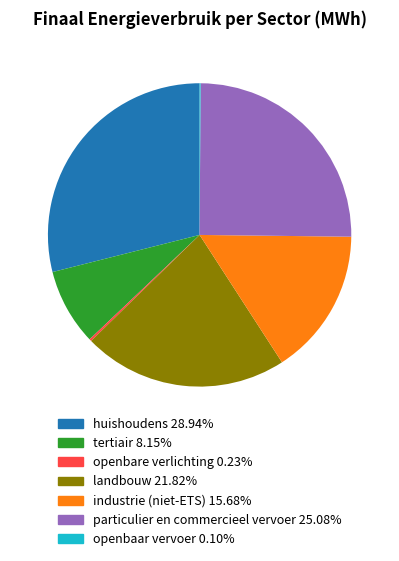

Is there a majority slice in this chart?

No